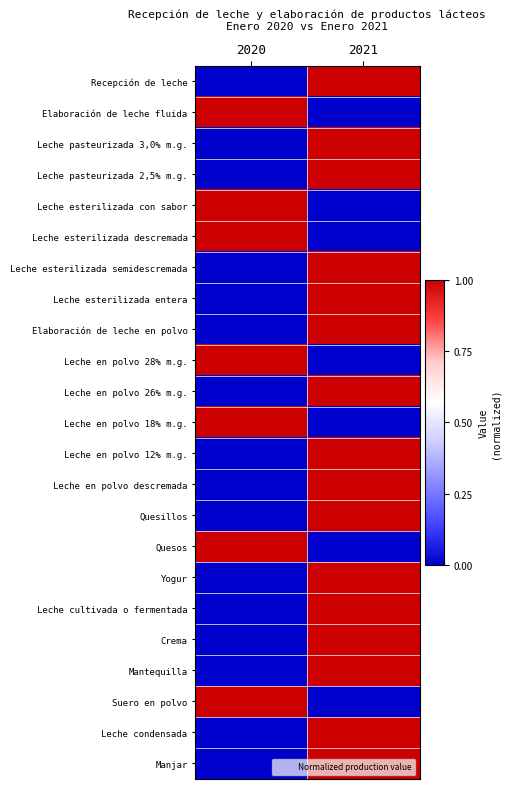

Reading left to right, list all the values displayed in this chart.

Recepción de leche: 2020=0	2021=1
Elaboración de leche fluida: 2020=1	2021=0
Leche pasteurizada 3,0% m.g.: 2020=0	2021=1
Leche pasteurizada 2,5% m.g.: 2020=0	2021=1
Leche esterilizada con sabor: 2020=1	2021=0
Leche esterilizada descremada: 2020=1	2021=0
Leche esterilizada semidescremada: 2020=0	2021=1
Leche esterilizada entera: 2020=0	2021=1
Elaboración de leche en polvo: 2020=0	2021=1
Leche en polvo 28% m.g.: 2020=1	2021=0
Leche en polvo 26% m.g.: 2020=0	2021=1
Leche en polvo 18% m.g.: 2020=1	2021=0
Leche en polvo 12% m.g.: 2020=0	2021=1
Leche en polvo descremada: 2020=0	2021=1
Quesillos: 2020=0	2021=1
Quesos: 2020=1	2021=0
Yogur: 2020=0	2021=1
Leche cultivada o fermentada: 2020=0	2021=1
Crema: 2020=0	2021=1
Mantequilla: 2020=0	2021=1
Suero en polvo: 2020=1	2021=0
Leche condensada: 2020=0	2021=1
Manjar: 2020=0	2021=1